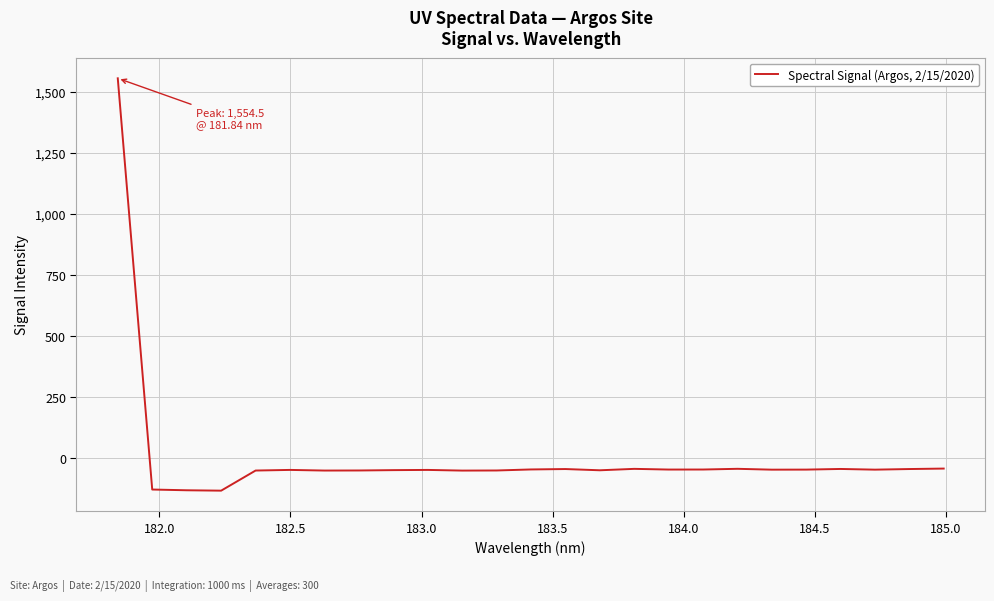

What is the difference between the maximum and minimum values?

1689.3